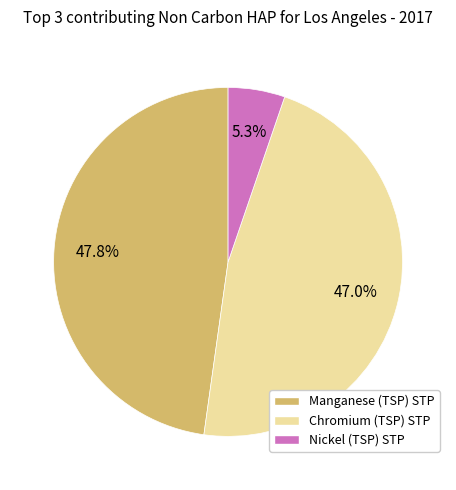

Which category has the smallest portion of the pie?

Nickel (TSP) STP